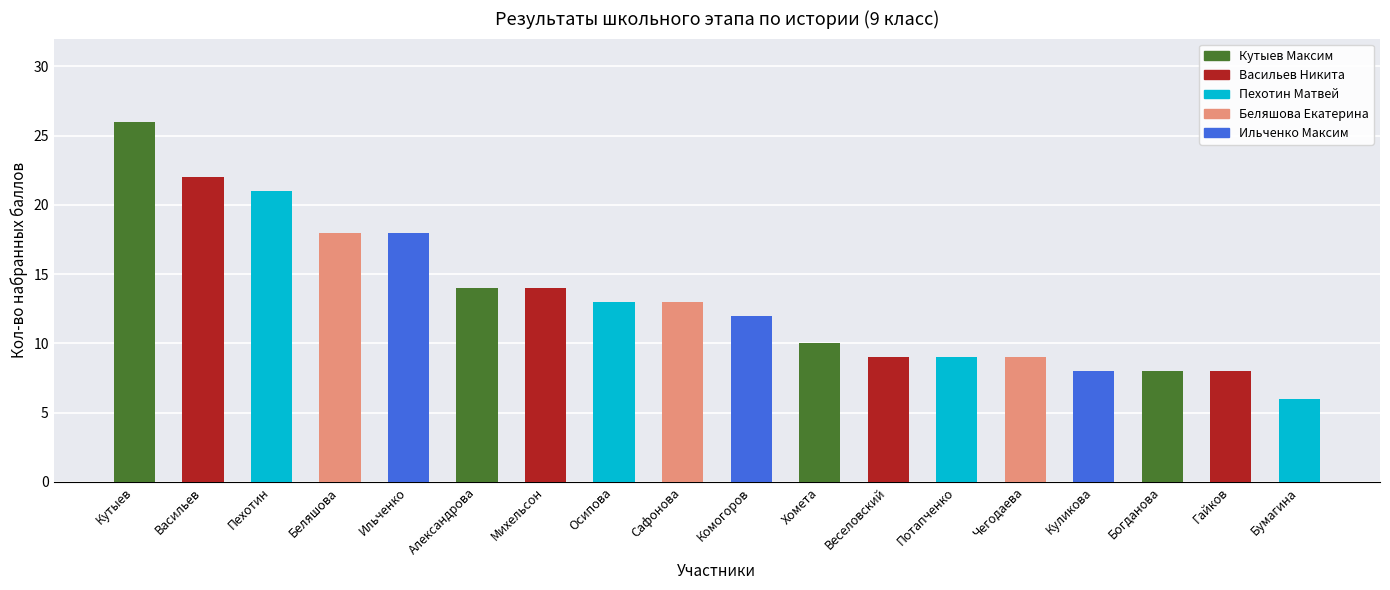

Rank the categories by value from lowest to highest.

Бумагина, Куликова, Богданова, Гайков, Веселовский, Потапченко, Чегодаева, Хомета, Комогоров, Осипова, Сафонова, Александрова, Михельсон, Беляшова, Ильченко, Пехотин, Васильев, Кутыев